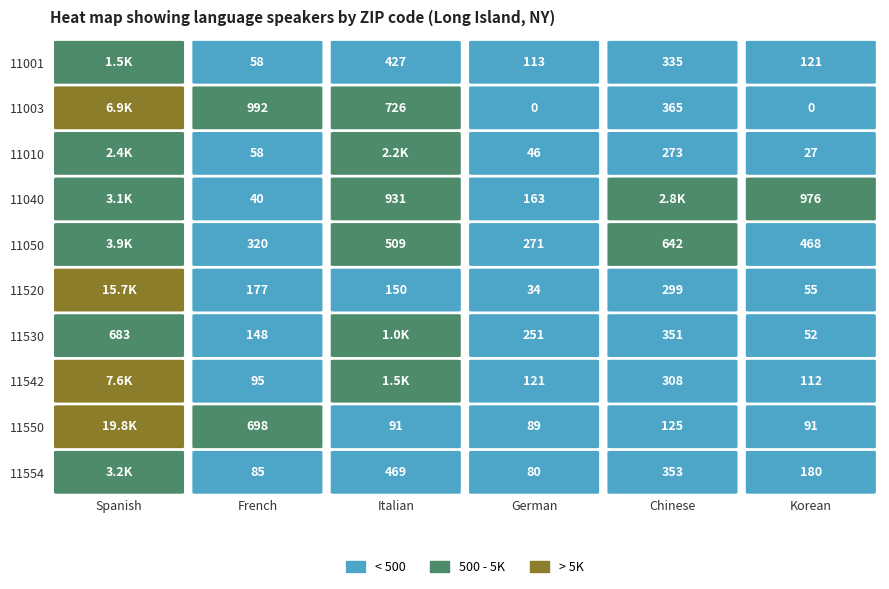

What is the sum of all 11001 values?

2538